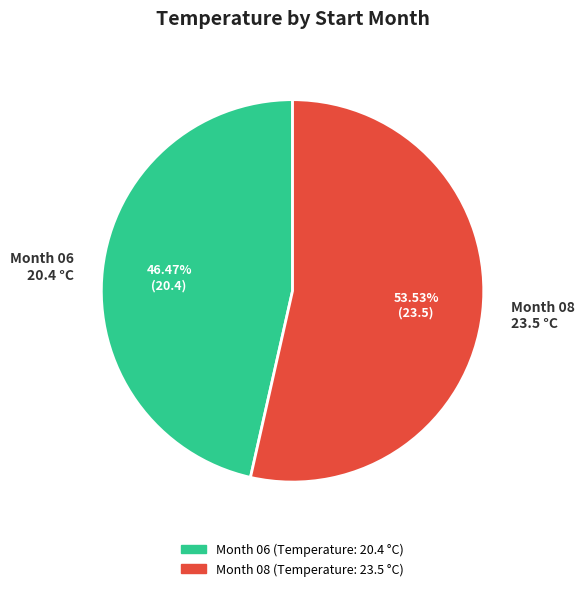

Combined, do Month 06 20.4 °C and Month 08 23.5 °C account for over 50%?

Yes